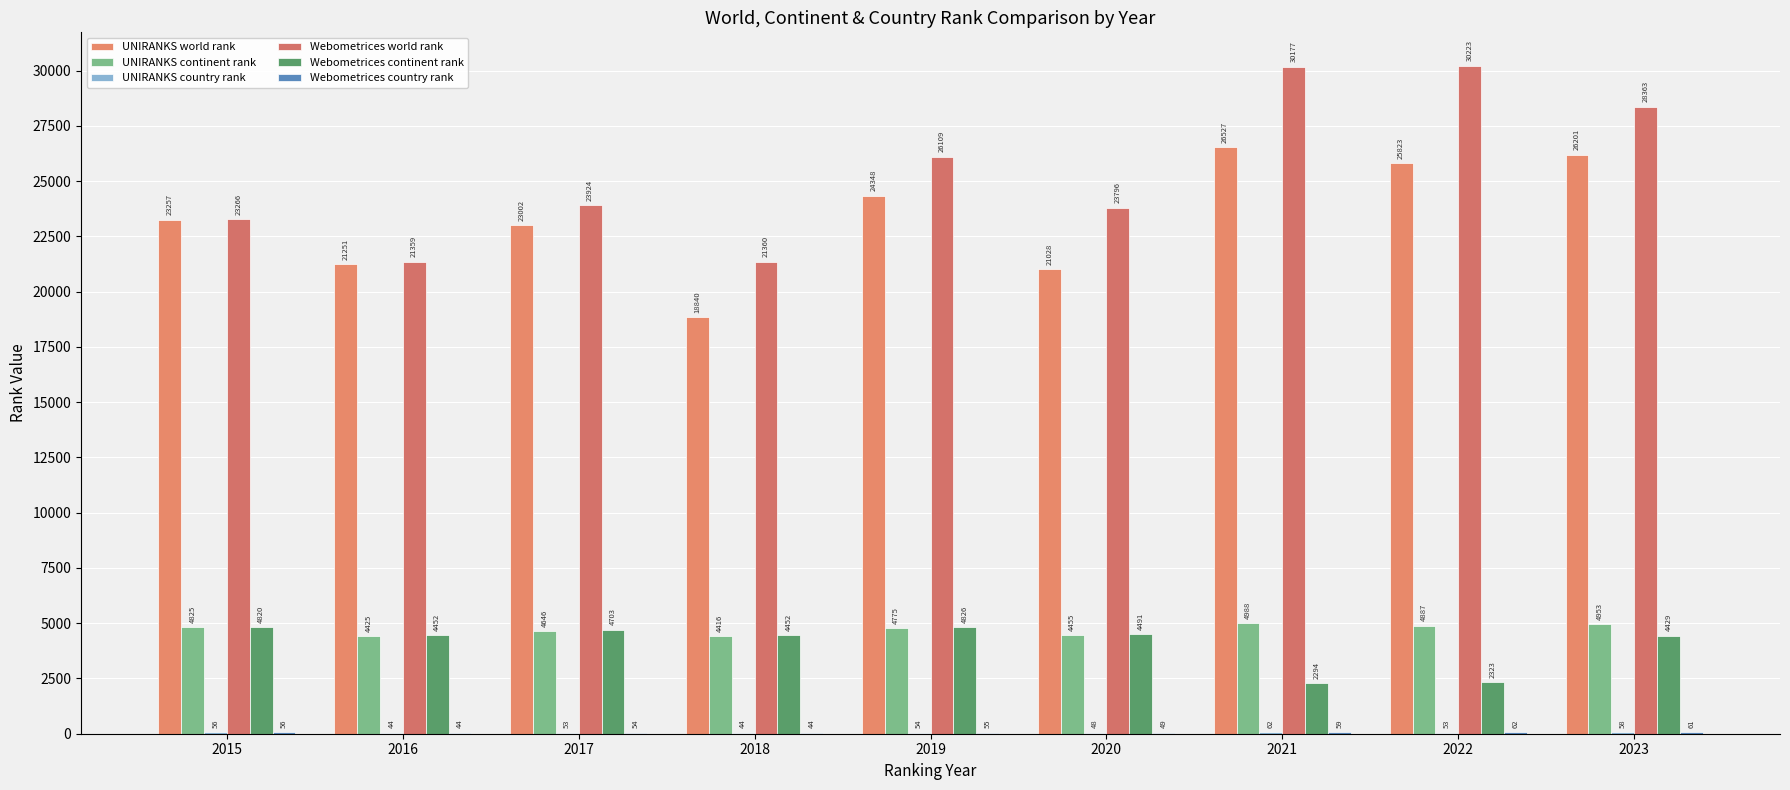

Does the chart contain stacked bars?

No